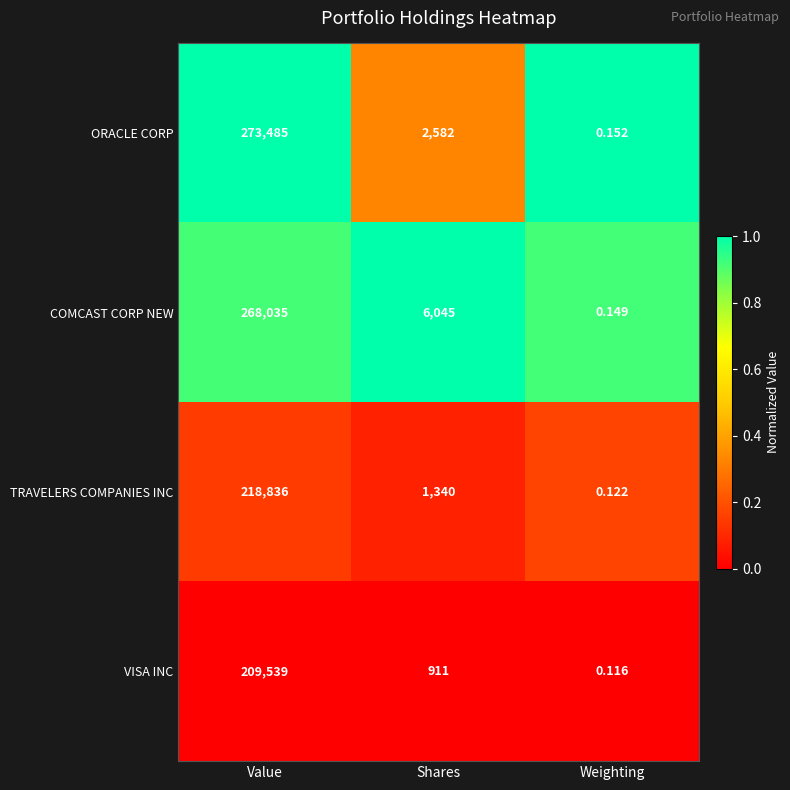

At which category is the sum across all series the highest?

Value